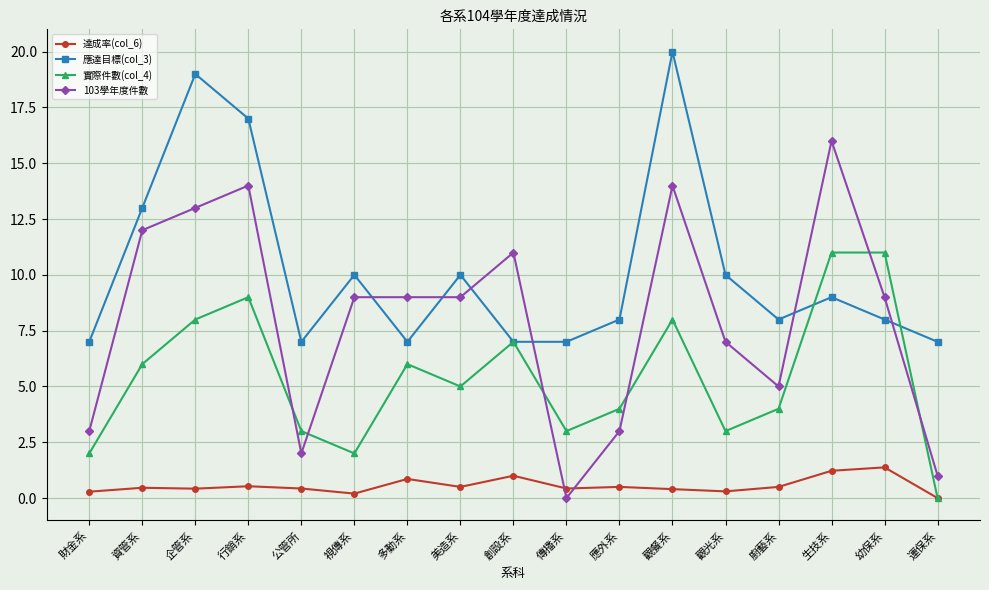

What is the label of the 3rd point from the left?

企管系